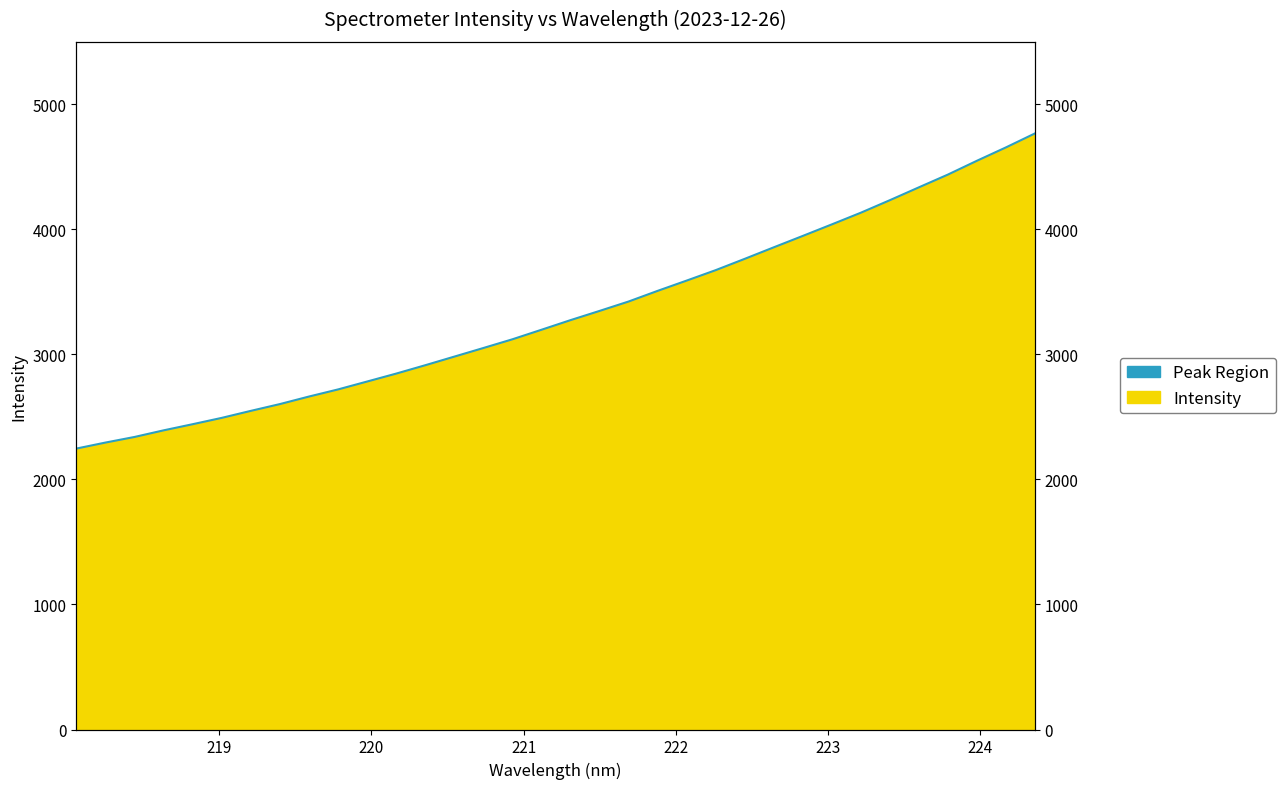

Rank the categories by value from highest to lowest.

224.3616, 224.1709, 223.9802, 223.7895, 223.5987, 223.408, 223.2172, 223.0264, 222.8355, 222.6447, 222.4538, 222.263, 222.0721, 221.8812, 221.6902, 221.4993, 221.3083, 221.1174, 220.9264, 220.7354, 220.5444, 220.3533, 220.1623, 219.9712, 219.7801, 219.589, 219.3979, 219.2067, 219.0156, 218.8244, 218.6332, 218.442, 218.2508, 218.0596